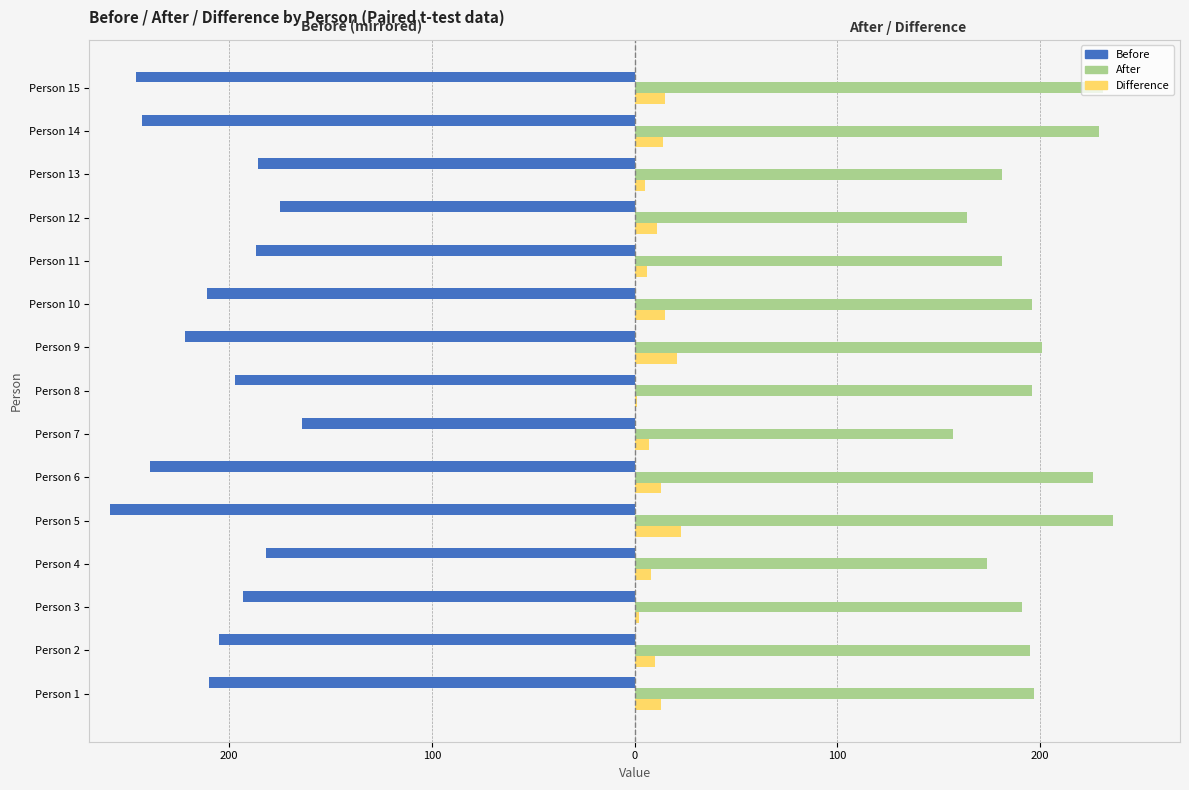

What is the sum of all After values?

2955